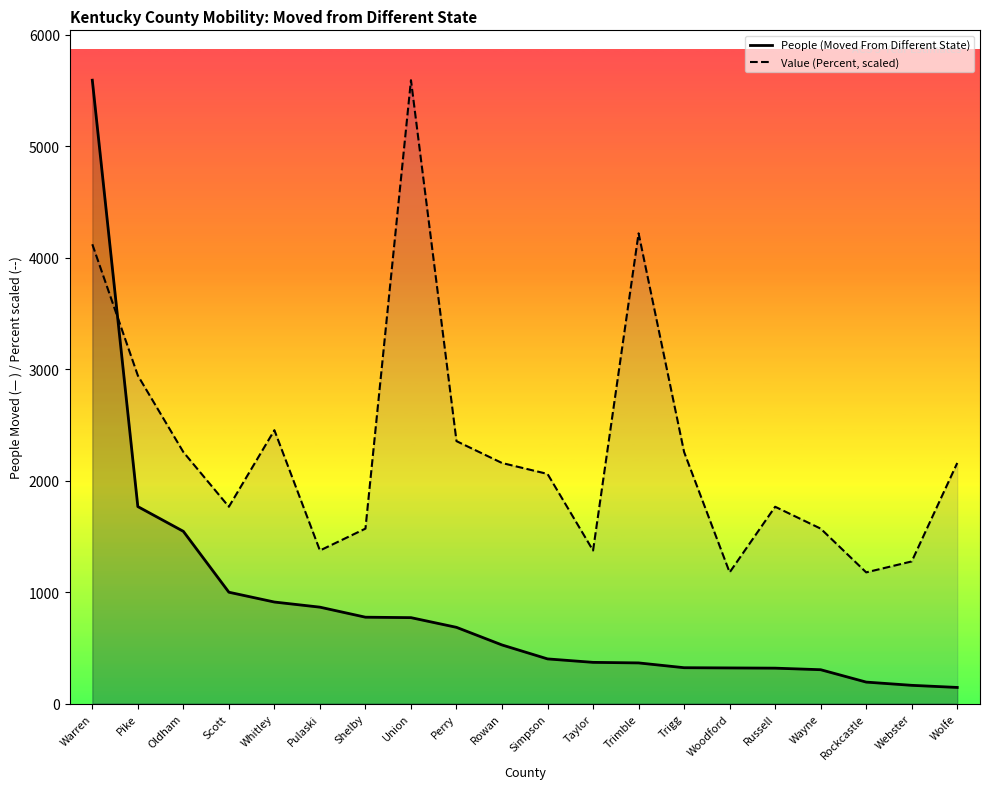

List the series in order of their peak value, lowest first.

People (Moved From Different State), Value (Percent, scaled)